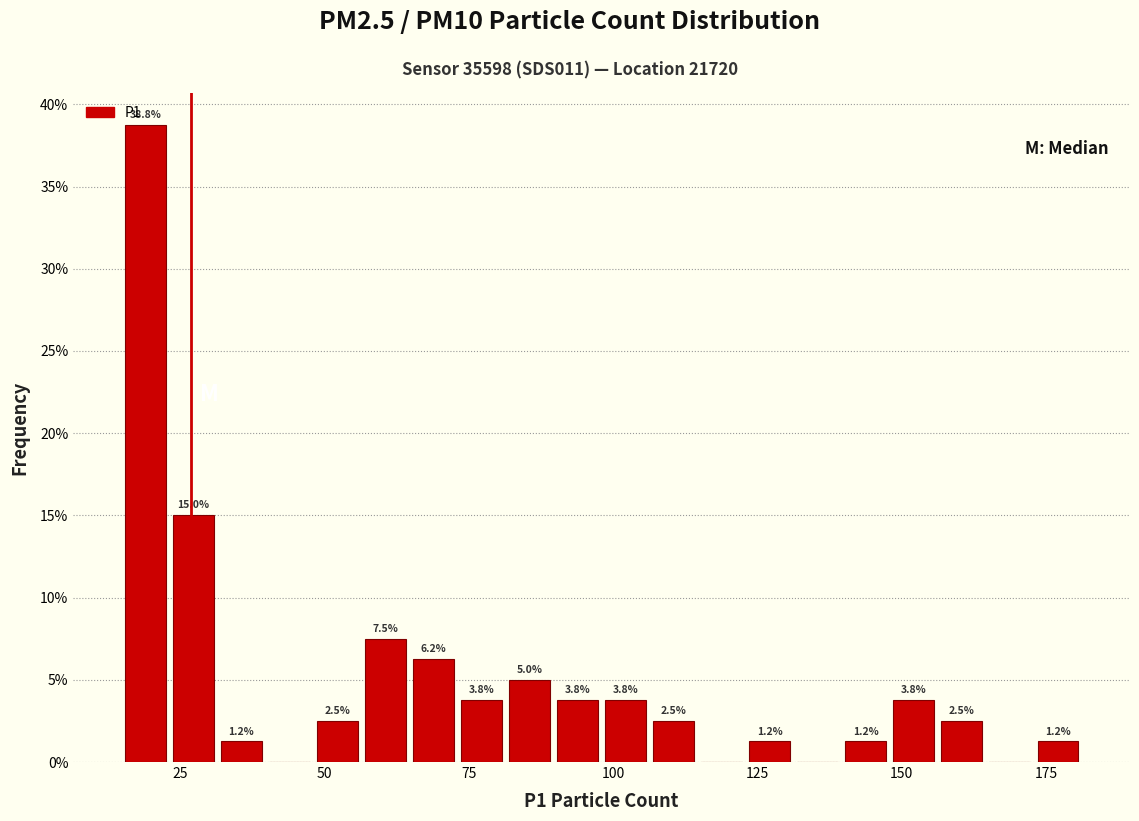

Read against the x-axis, roughly where is the centre of the tallest bar?

20